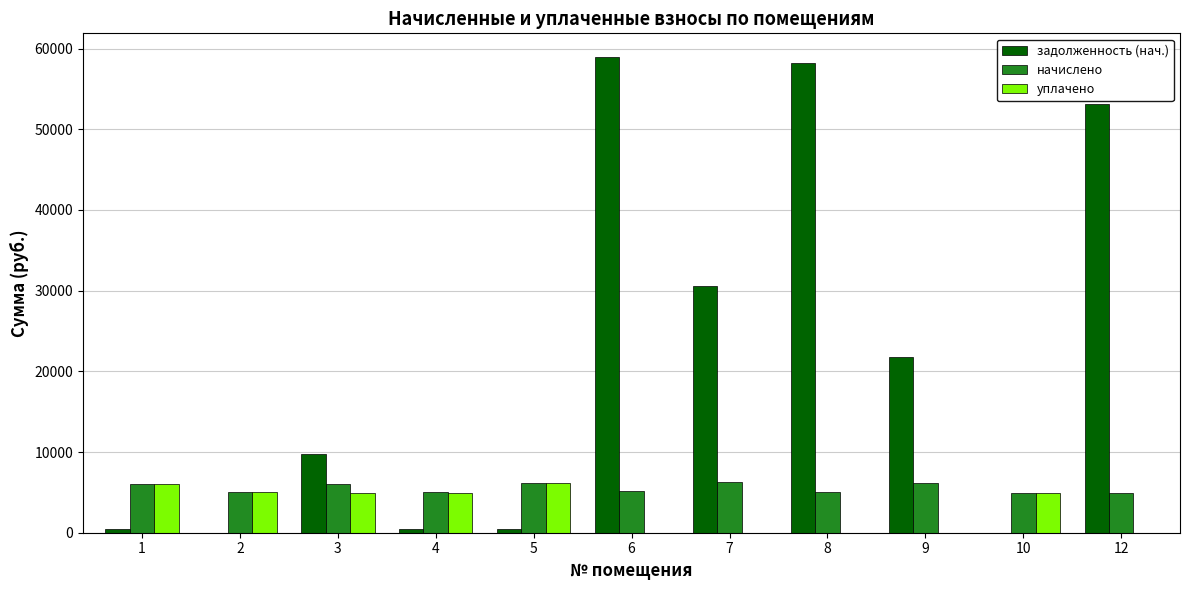

The value of начислено at 9 is 6217.3. True or false?

True